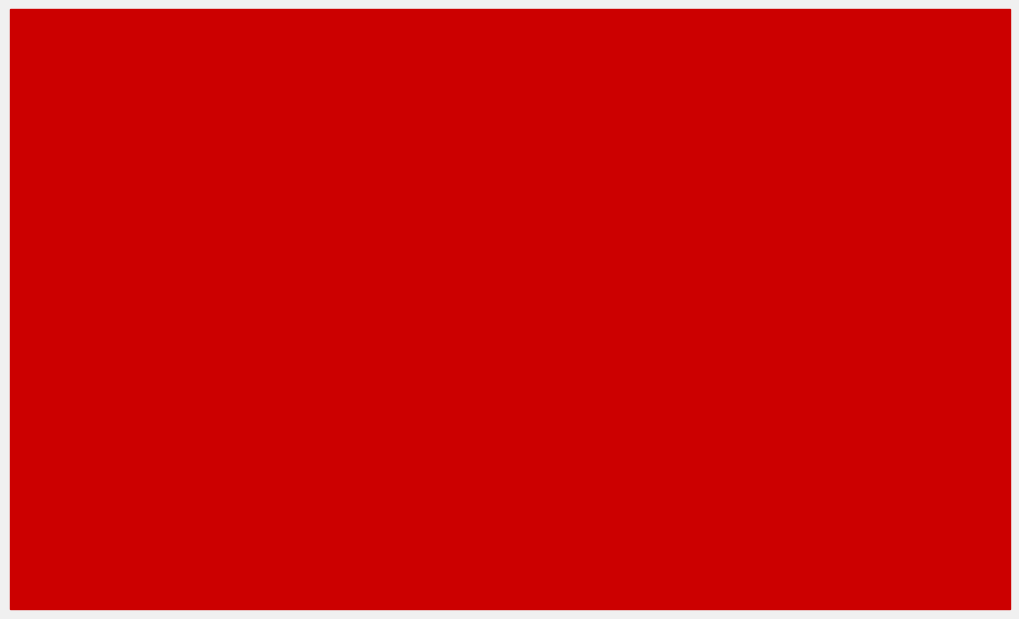

What is the difference between the maximum and minimum values in the TM series?

0.4